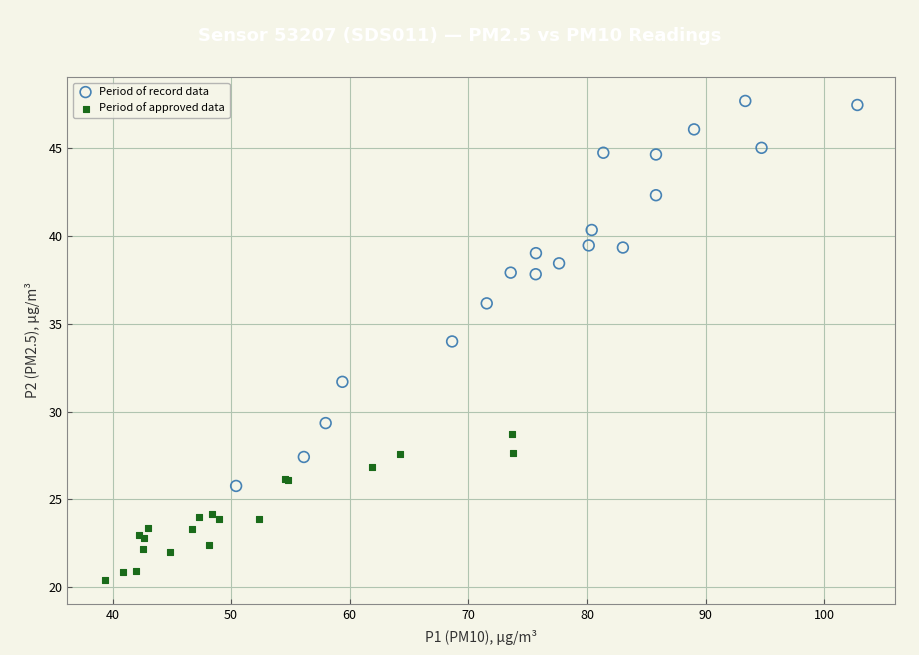

Which series has the largest Y range (max minus min)?

Period of record data